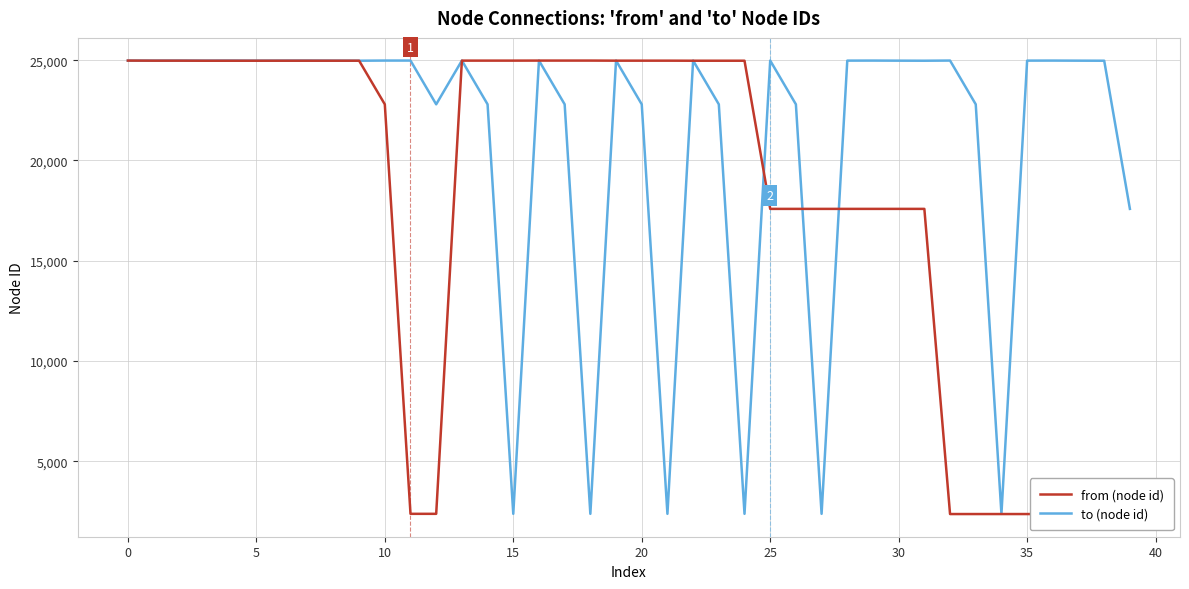

What is the value of the to (node id) point at the 30th from the left?

24979